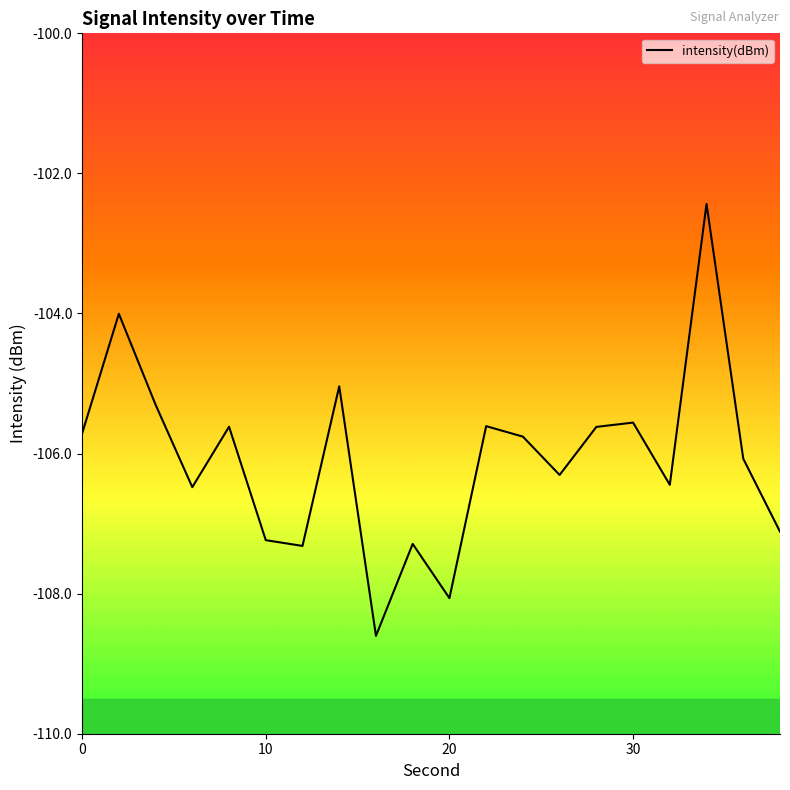

What is the greatest value displayed?

-102.4